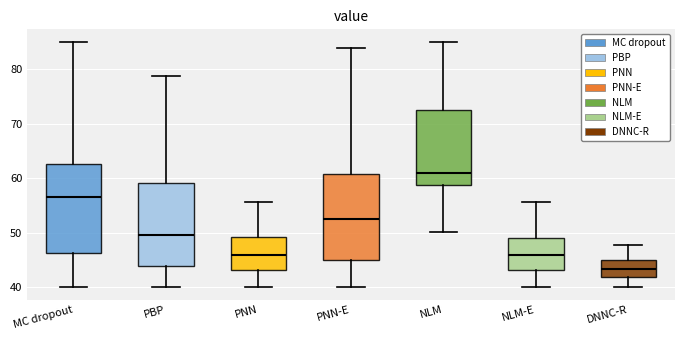

Where is the lower edge of the box for NLM on the y-axis? The values are not printed on the chart, so give them approximately, as read against the axis.

59